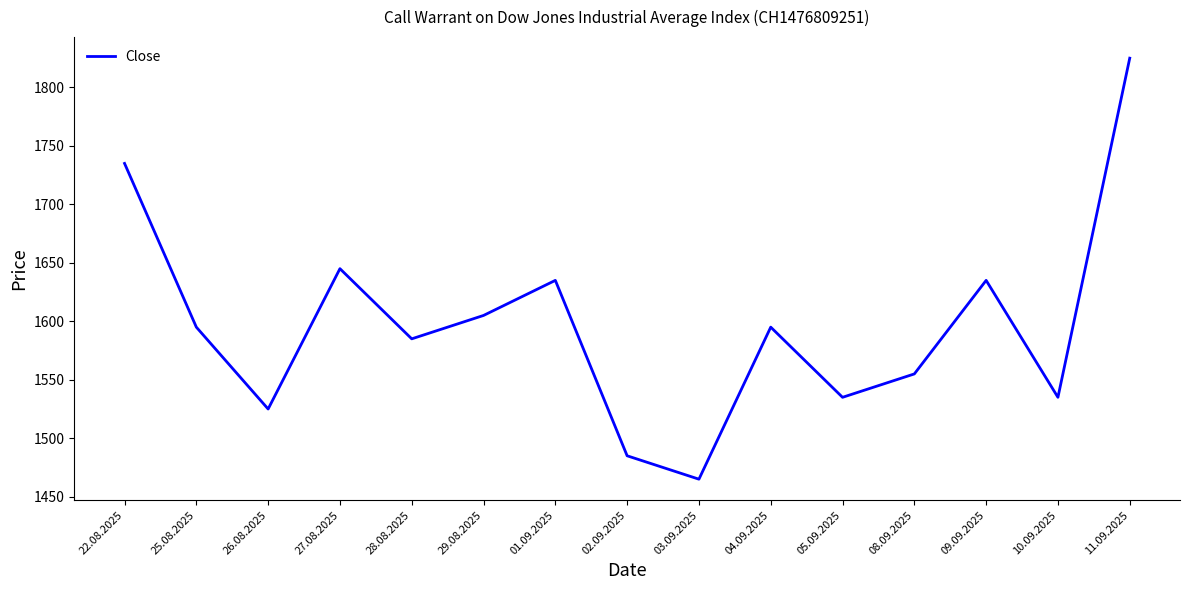

Where is the data nearest to the value 1645?

27.08.2025